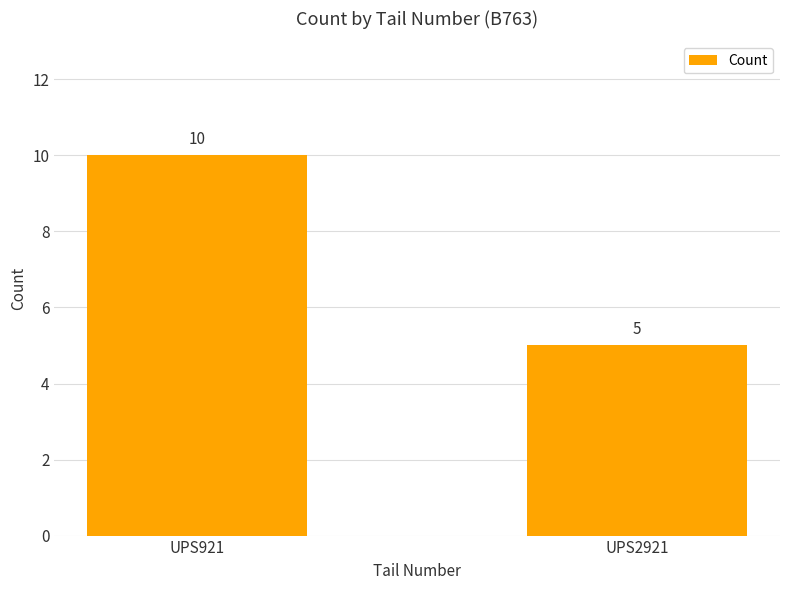

Does the chart contain any negative values?

No